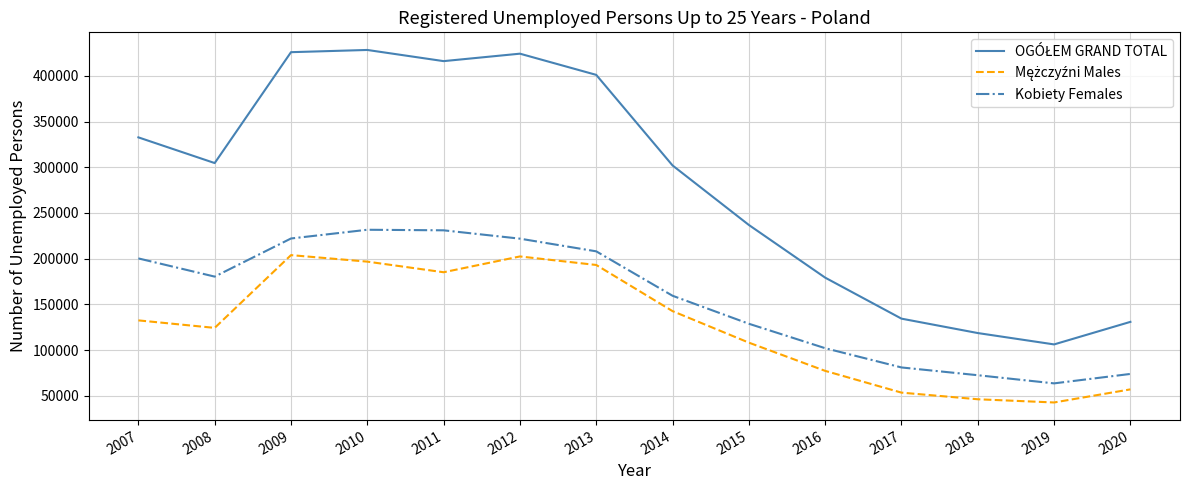

What is the greatest value displayed?

428296